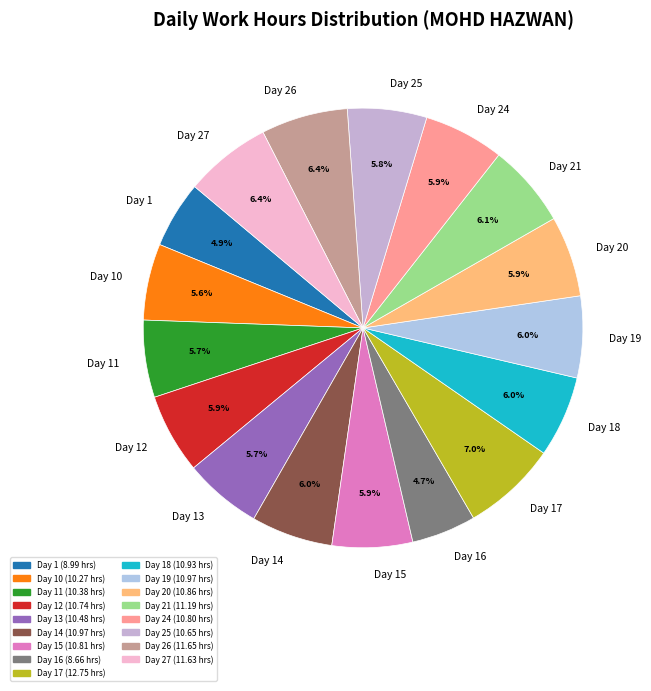

To the nearest percent, what is the difference between the largest and smallest slice percentages?

2%